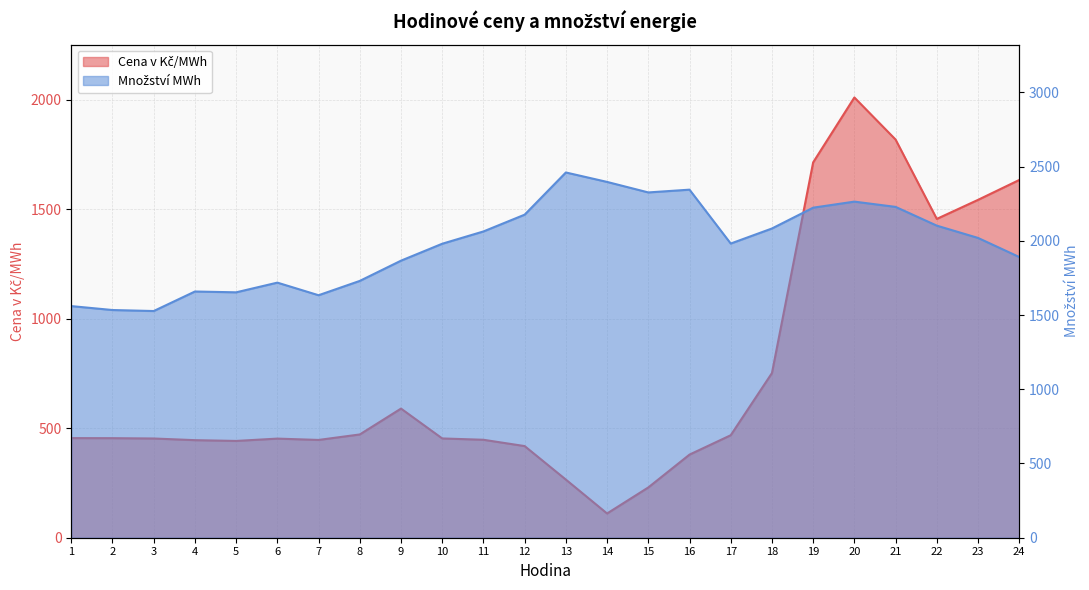

What is the smallest value displayed?

110.7